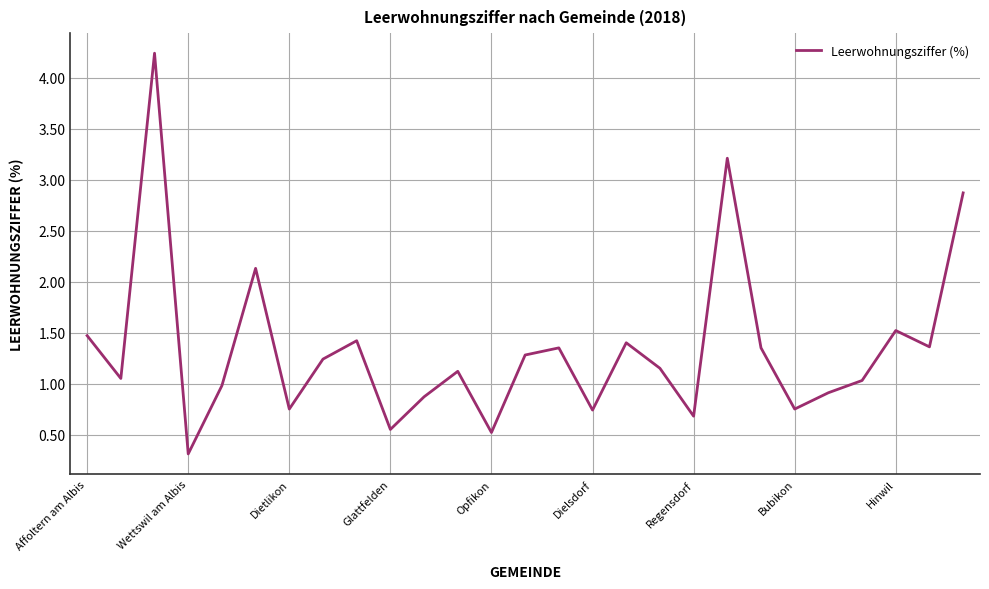

What is the maximum value shown in the chart?

4.2